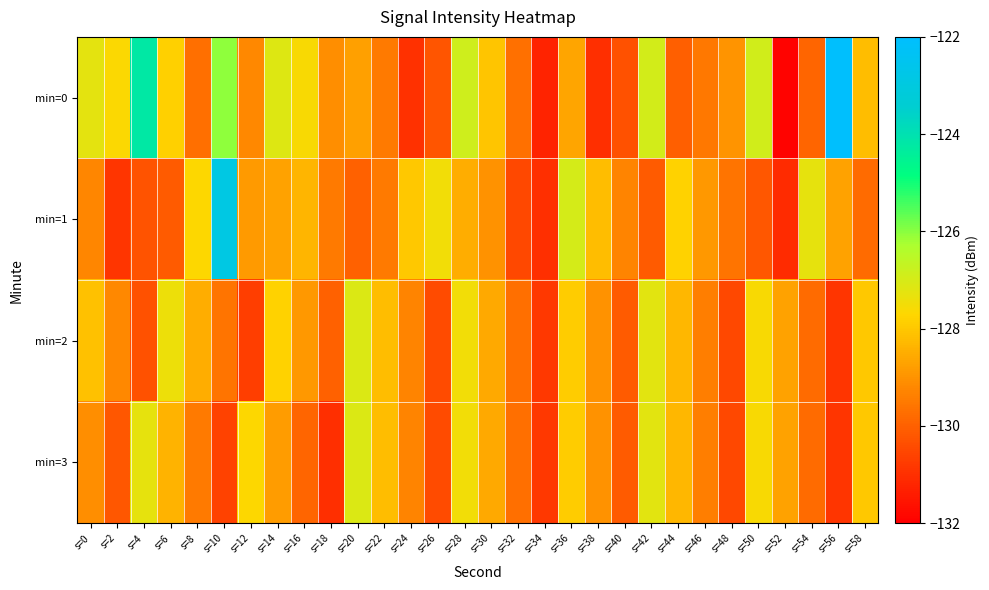

List the series in order of their peak value, lowest first.

min=2, min=3, min=1, min=0